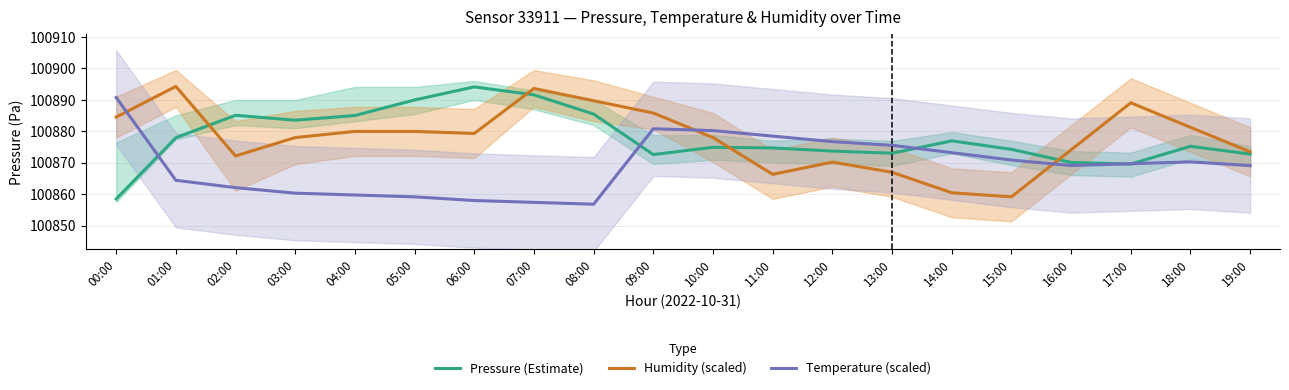

Between which two adjacent categories do Humidity (scaled) and Pressure (Estimate) first intersect?

01:00 and 02:00